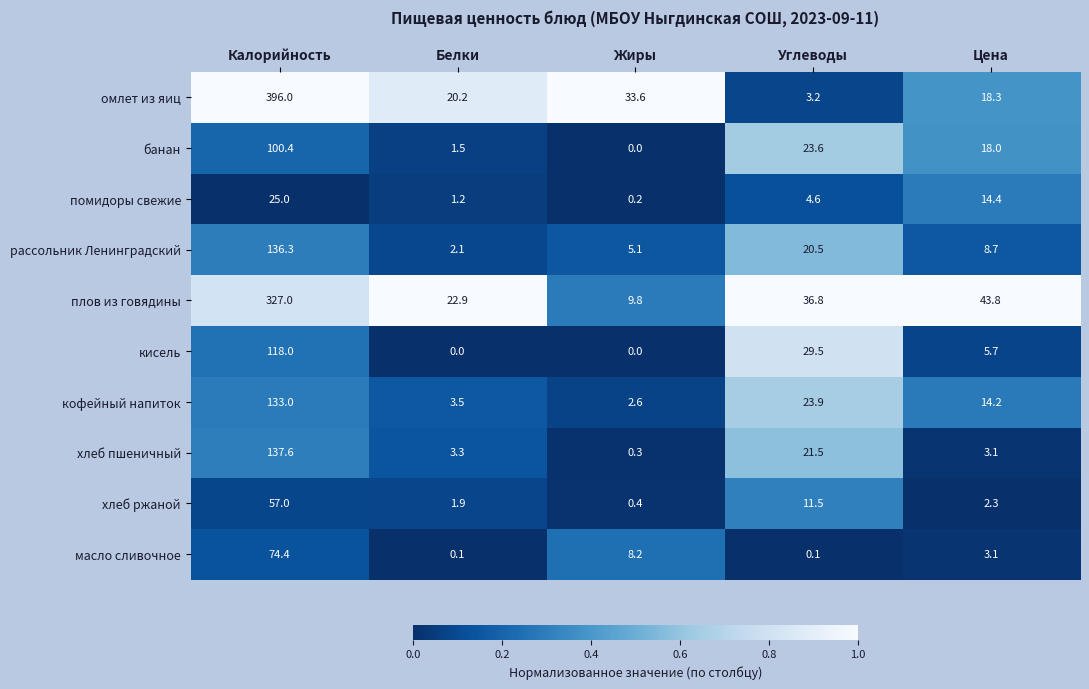

Rank the categories by хлеб пшеничный value from highest to lowest.

Калорийность, Углеводы, Белки, Цена, Жиры